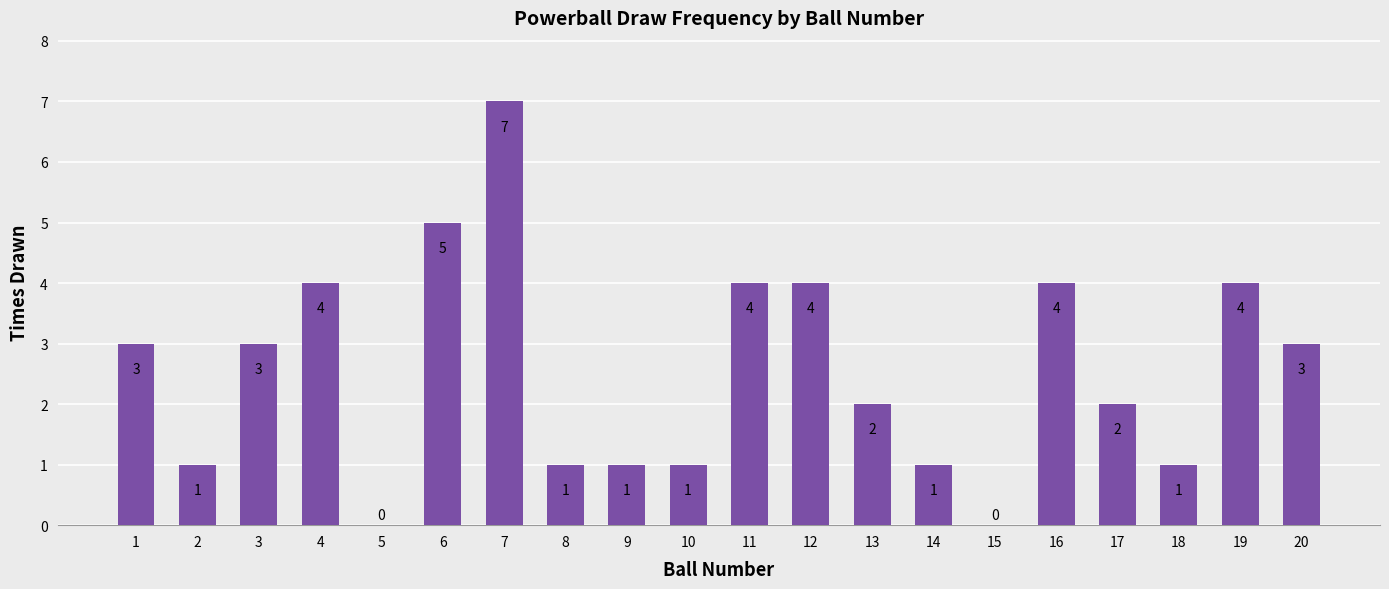

Are the bars horizontal?

No